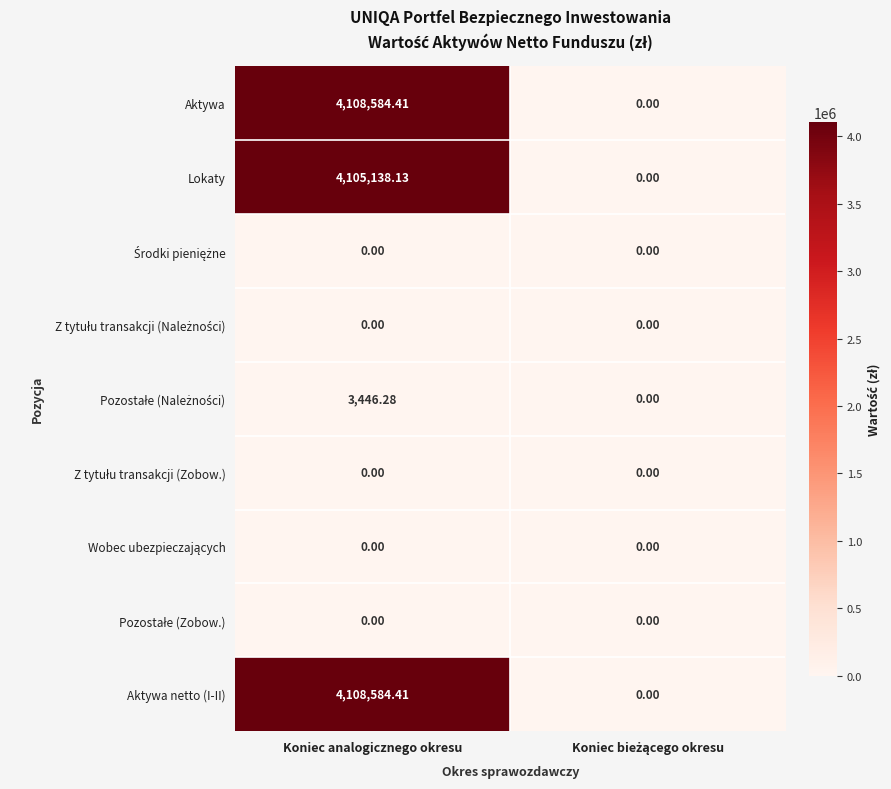

At which category is the sum across all series the highest?

Koniec analogicznego okresu